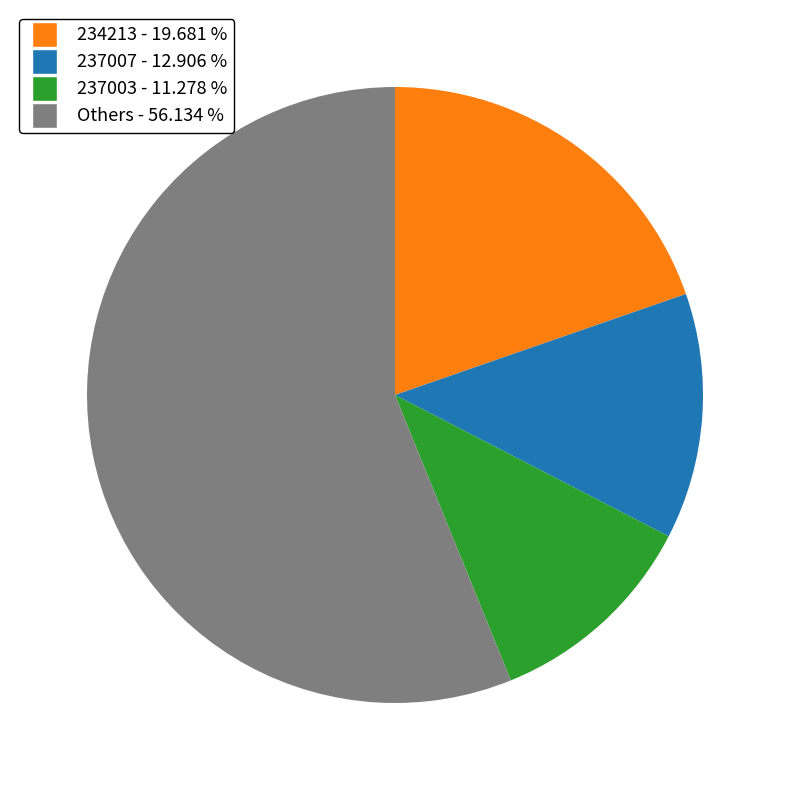

Does any single category account for the majority?

Yes